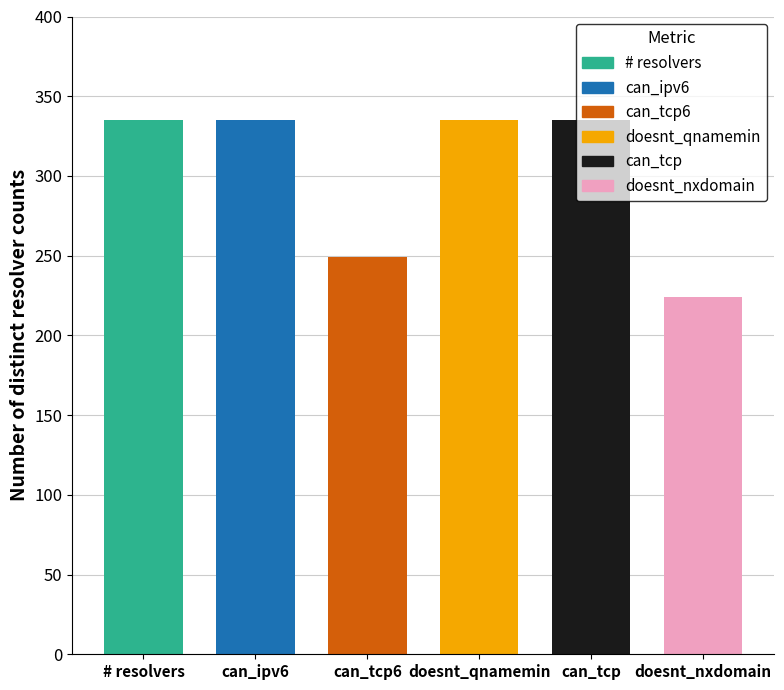

What is the value of the 5th bar from the left?

337